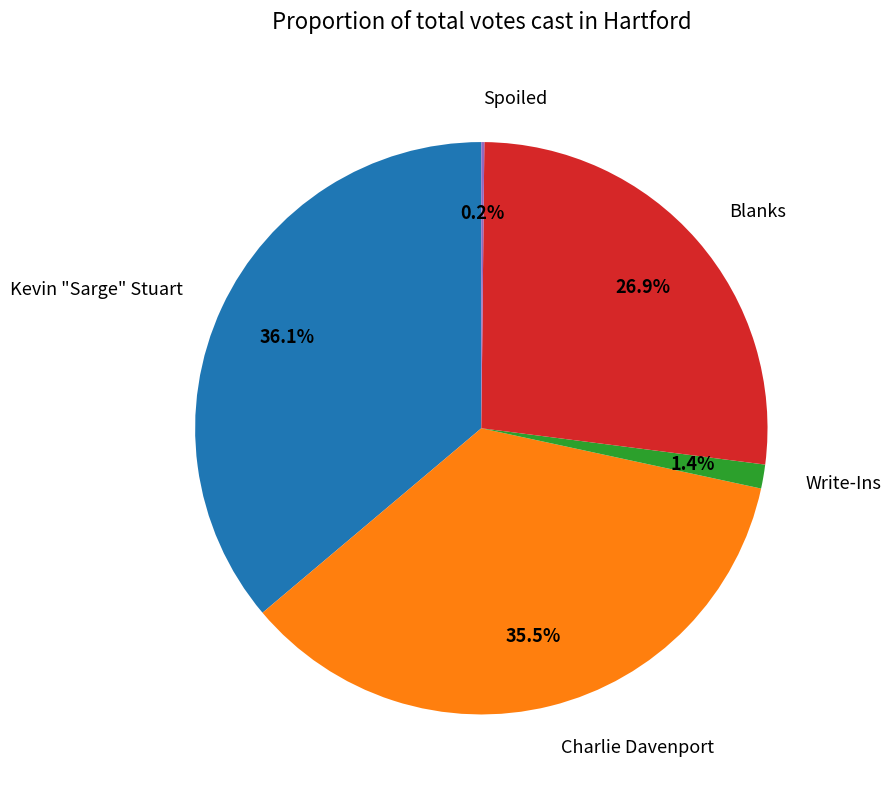

Does any single category account for the majority?

No